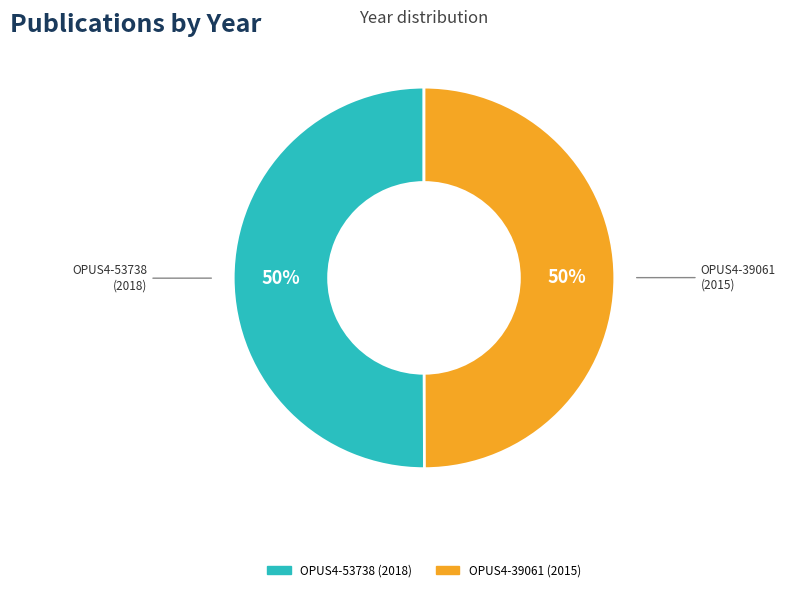

To the nearest percent, what portion does OPUS4-39061 represent?

50%